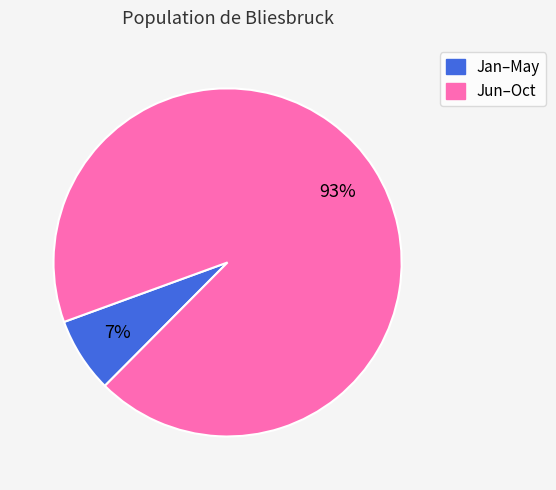

To the nearest percent, what is the difference between the largest and smallest slice percentages?

86%